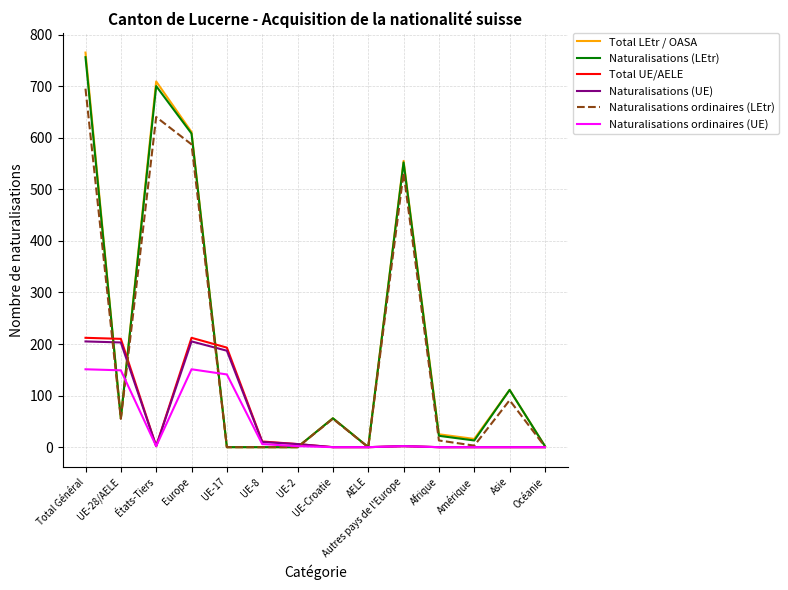

At which label is Total LEtr / OASA closest to 382?

Autres pays de l'Europe